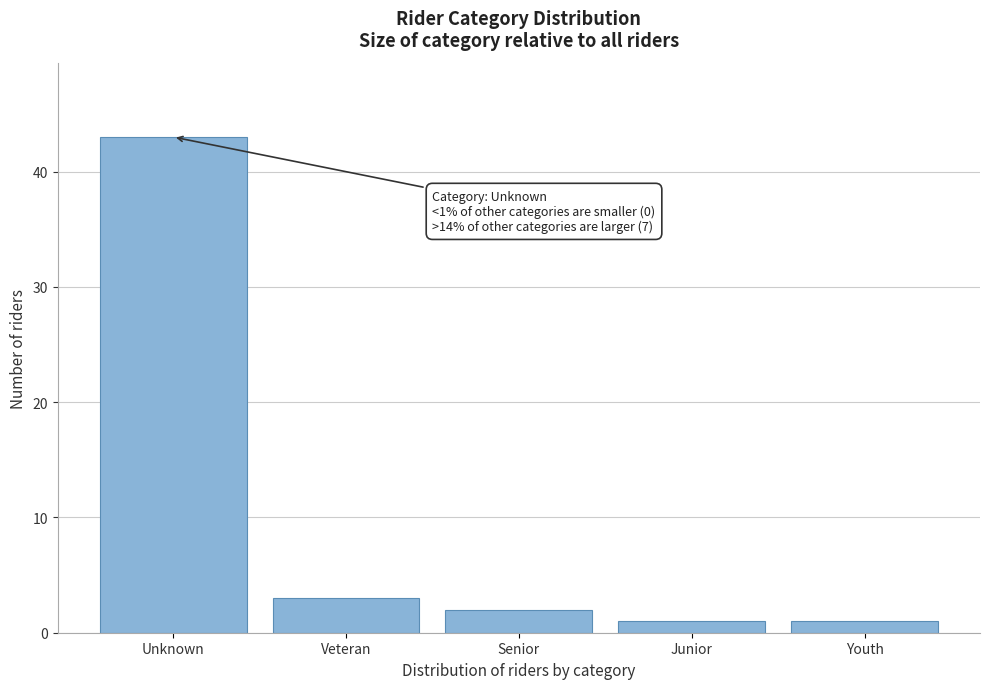

Reading left to right, what are all the values shown in this chart?

Unknown=43	Veteran=3	Senior=2	Junior=1	Youth=1